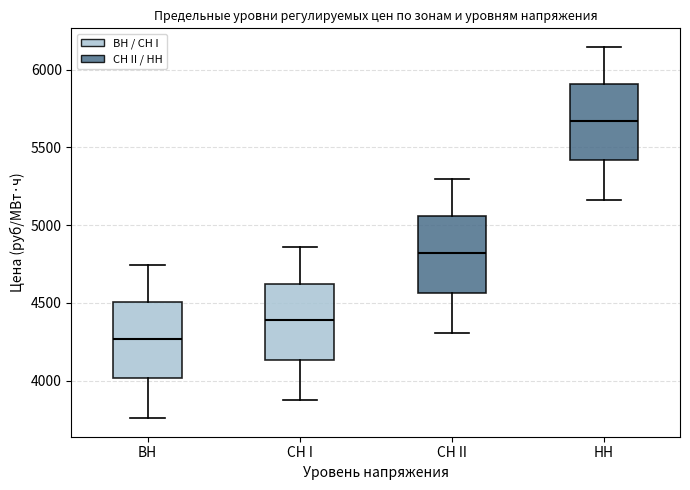

Reading left to right, read every box against the y-axis: the position of its median line, the range the box covers, and the ends of its whiskers. The values are not printed on the chart, so give them approximately, as read against the axis.

ВН: median 4250, box 4000 to 4500, whiskers 3750 to 4750
СН I: median 4400, box 4150 to 4600, whiskers 3900 to 4850
СН II: median 4800, box 4550 to 5050, whiskers 4300 to 5300
НН: median 5650, box 5400 to 5900, whiskers 5150 to 6150